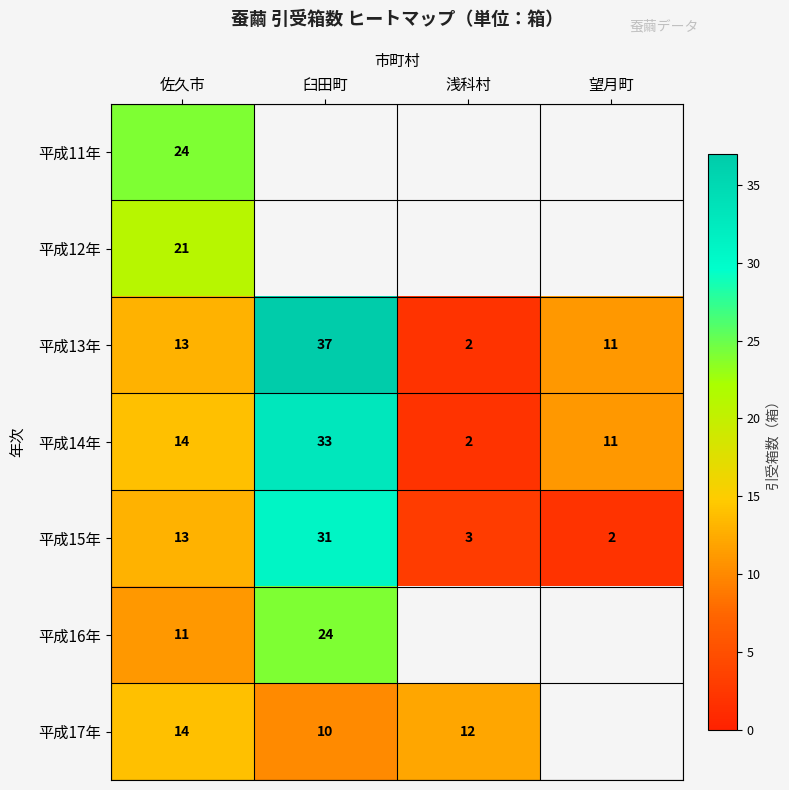

Is it true that 平成17年 equals 10 at 臼田町?

True